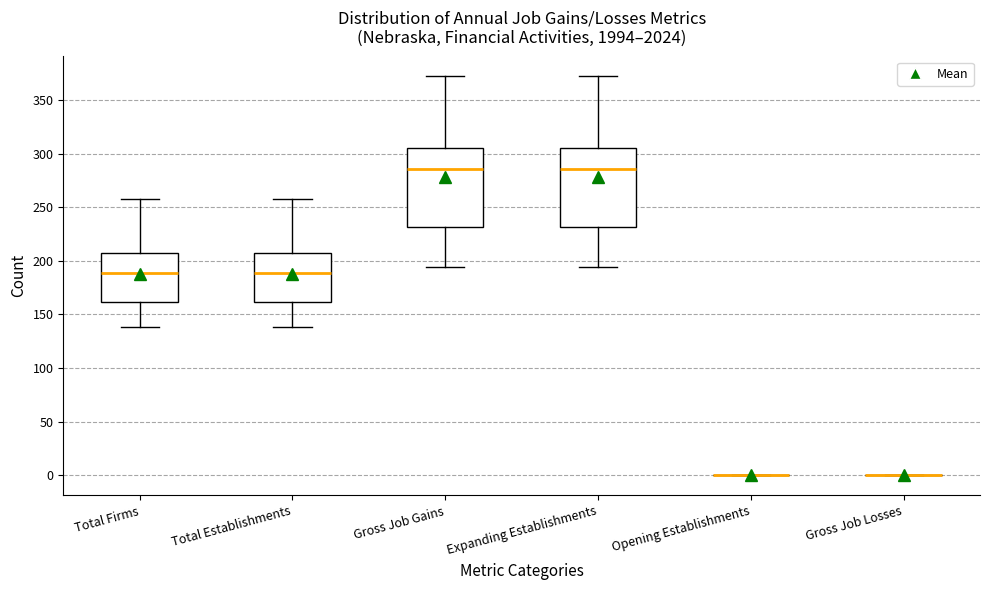

Reading left to right, transcribe this box plot: for each box, give where its median line is, the range the box spans, and where its two whiskers end, as read against the y-axis. The values are not printed on the chart, so give them approximately, as read against the axis.

Total Firms: median 190, box 160 to 205, whiskers 140 to 260
Total Establishments: median 190, box 160 to 205, whiskers 140 to 260
Gross Job Gains: median 285, box 230 to 305, whiskers 195 to 370
Expanding Establishments: median 285, box 230 to 305, whiskers 195 to 370
Opening Establishments: box collapsed to a line at 0, whiskers 0 to 0
Gross Job Losses: box collapsed to a line at 0, whiskers 0 to 0